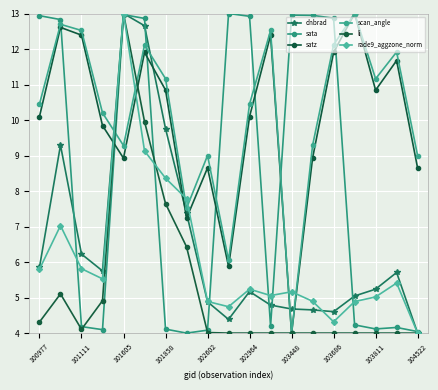

Rank the series by their maximum value, from lowest to highest.

dnbrad, sata, satz, scan_angle, li, rade9_aggzone_norm